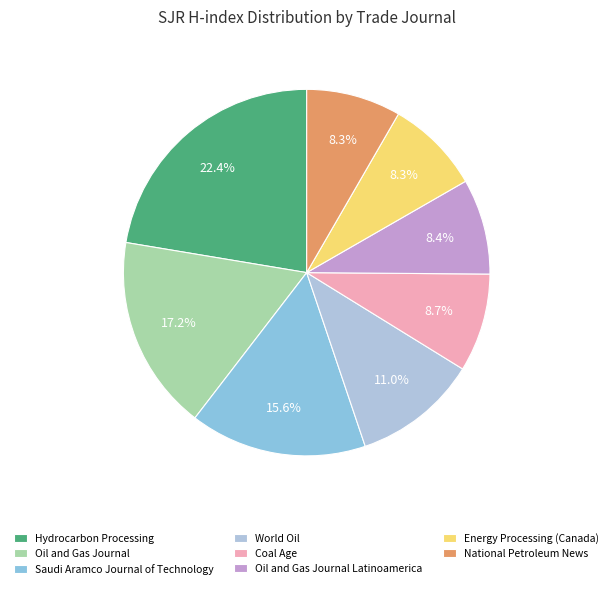

To the nearest percent, what is the difference between the largest and smallest slice percentages?

14%